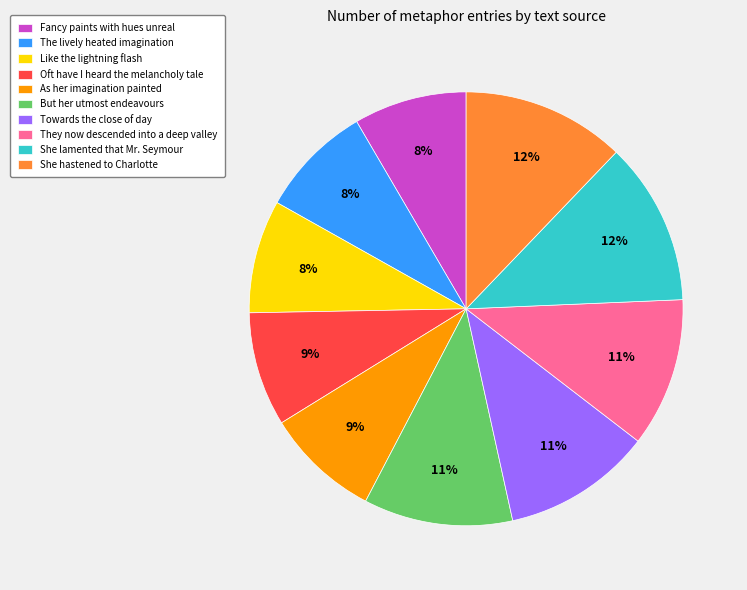

Which has a higher value, Towards the close of day or Oft have I heard the melancholy tale?

Towards the close of day